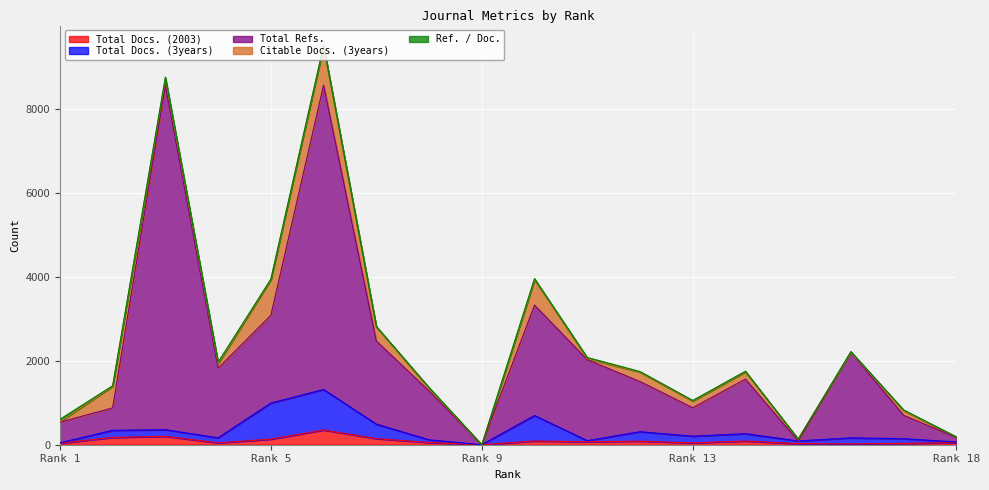

At how many categories does at least one series exceed 2220?

5